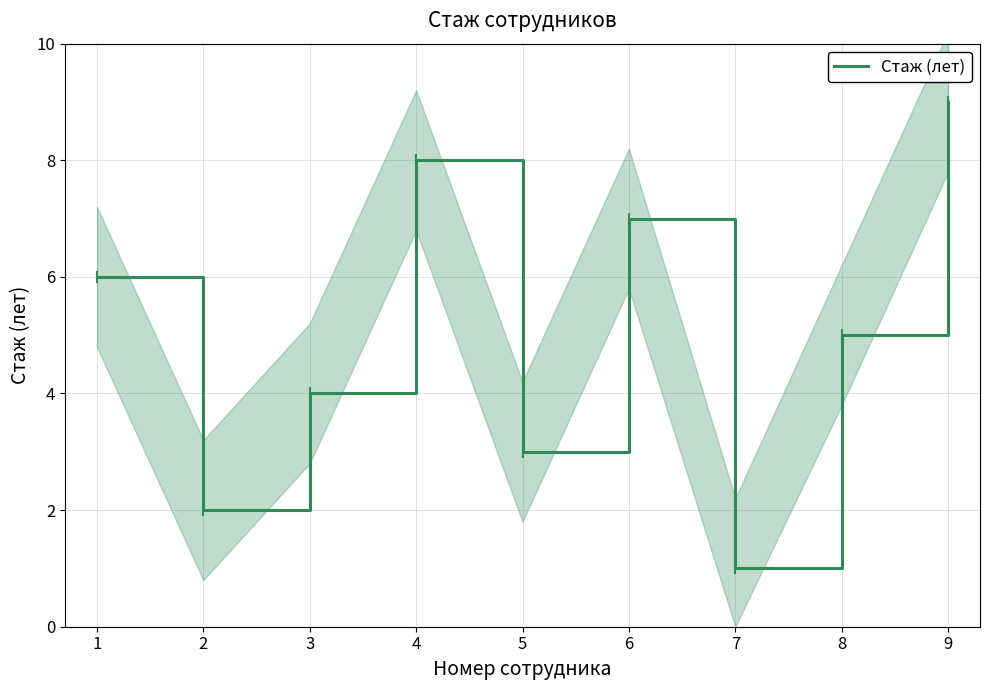

Rank the categories by value from highest to lowest.

9, 4, 6, 1, 8, 3, 5, 2, 7